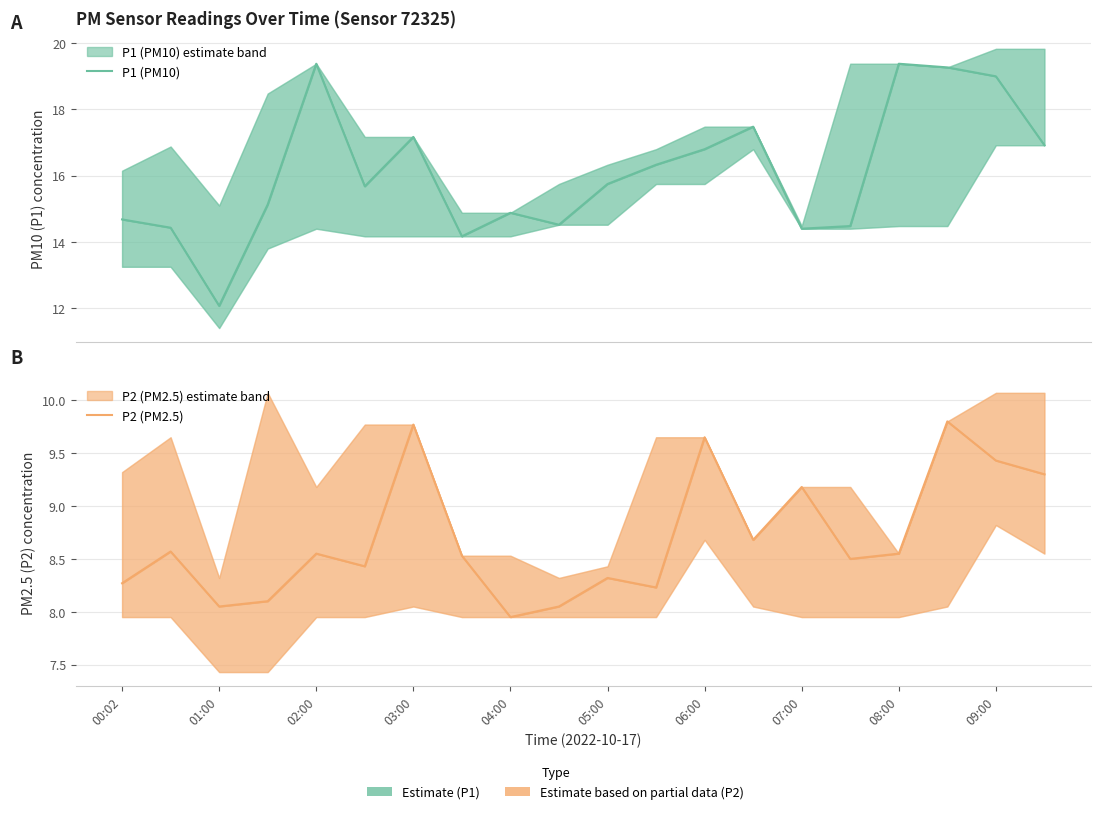

How many distinct data groups are displayed?

2